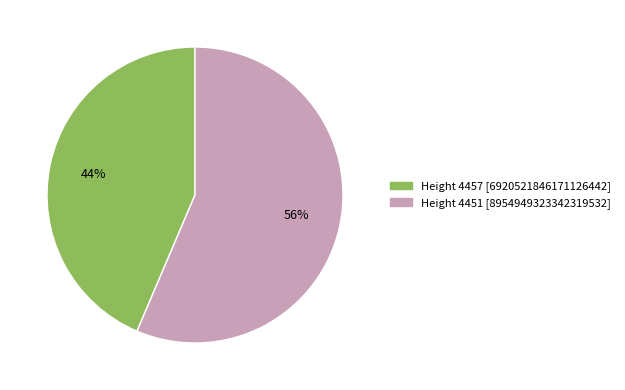

How many slices are in this pie chart?

2